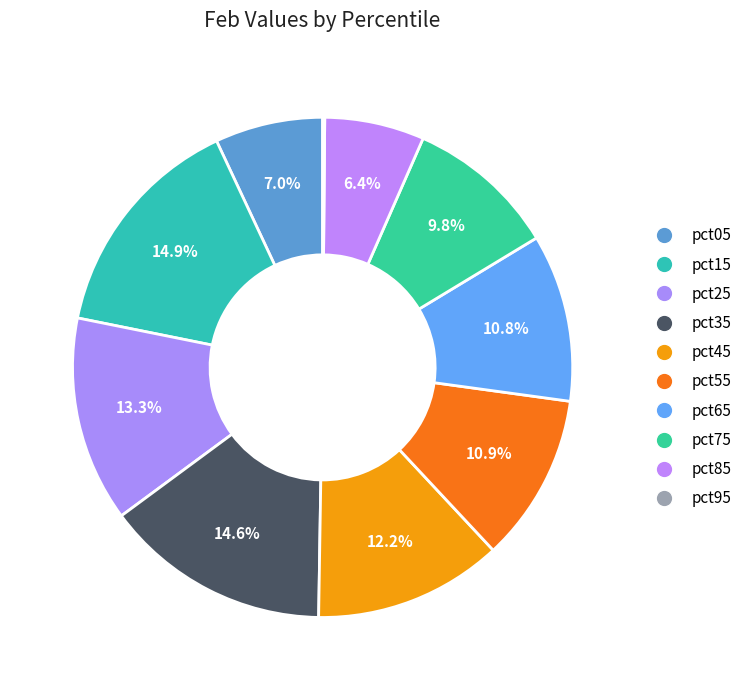

Count the number of slices in the pie.

10